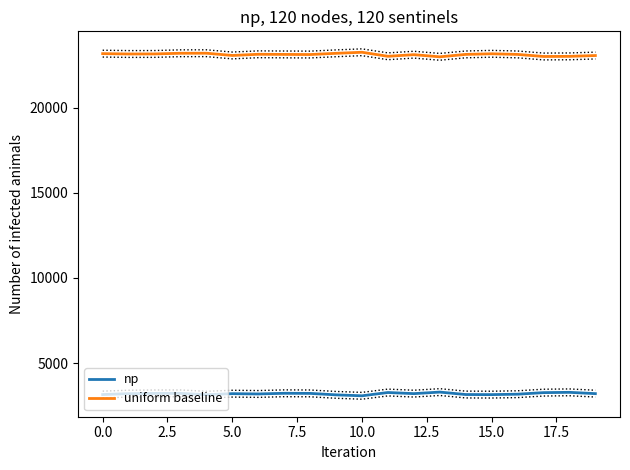

Is the value of np at 16 greater than the value of uniform baseline at 14?

No